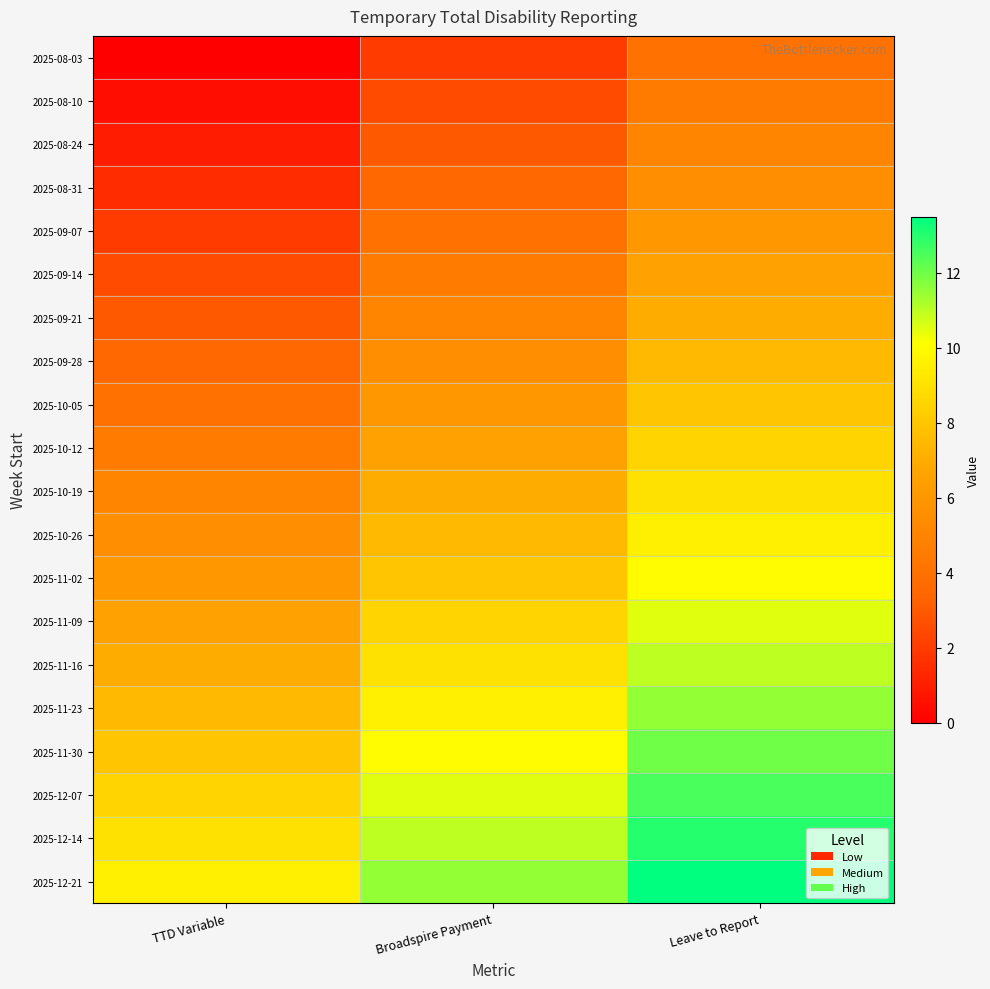

How many distinct data groups are displayed?

20